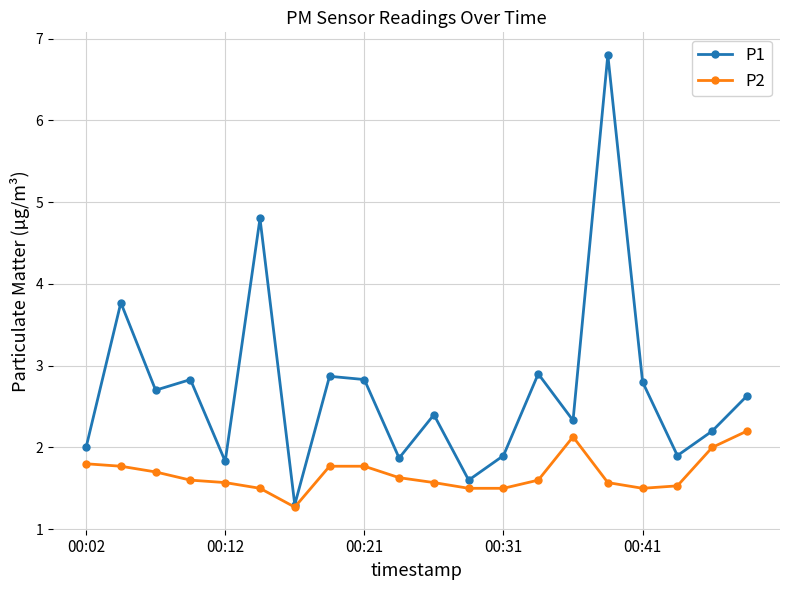

What is the maximum value shown in the chart?

6.8